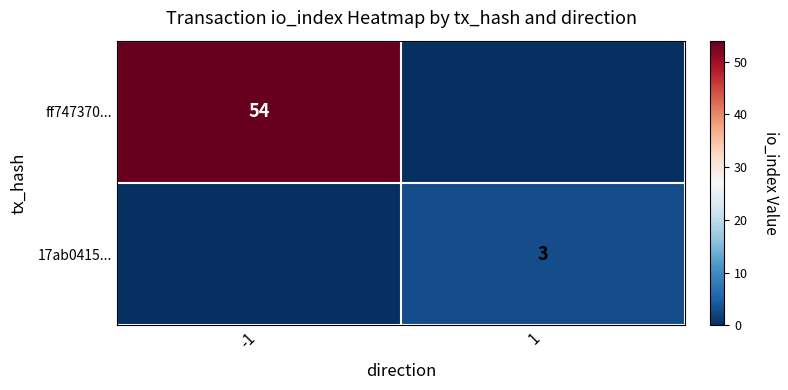

Is it true that ff747370... equals 20 at -1?

False